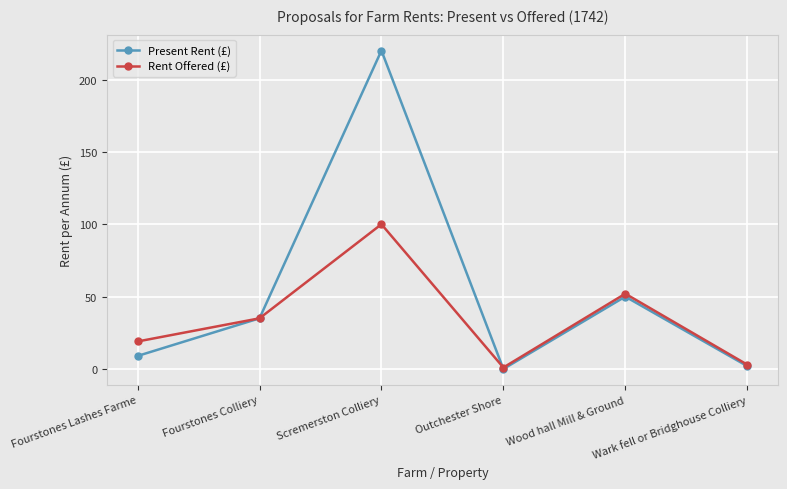

Is it true that Present Rent (£) equals 317 at Scremerston Colliery?

False